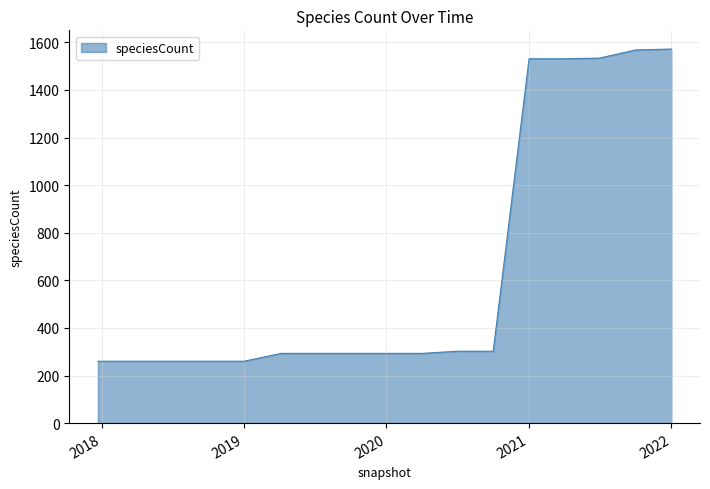

What is the minimum value shown in the chart?

260